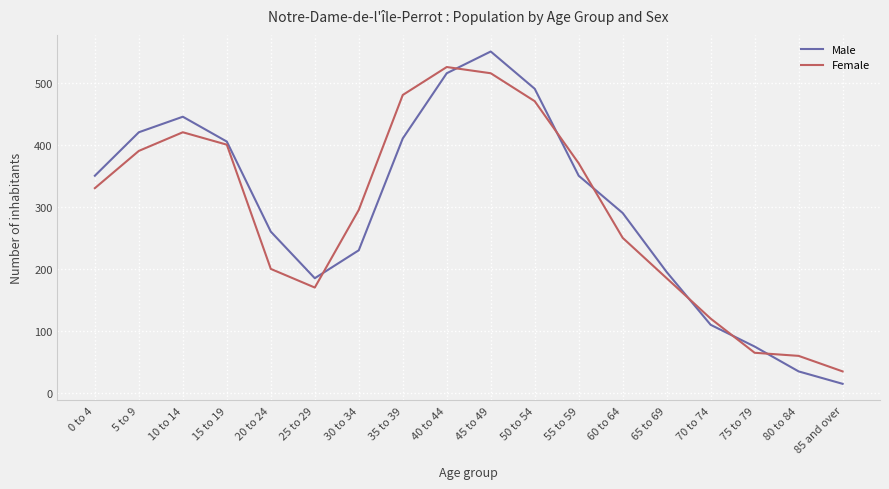

True or false: Male and Female intersect in this chart.

True